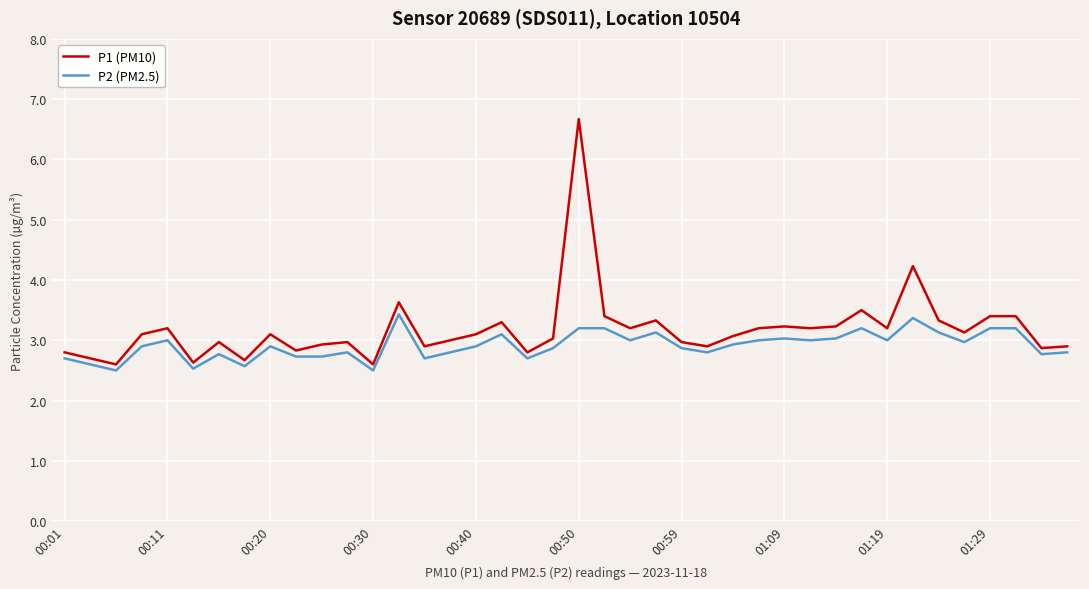

True or false: P1 (PM10) and P2 (PM2.5) cross at least once.

False